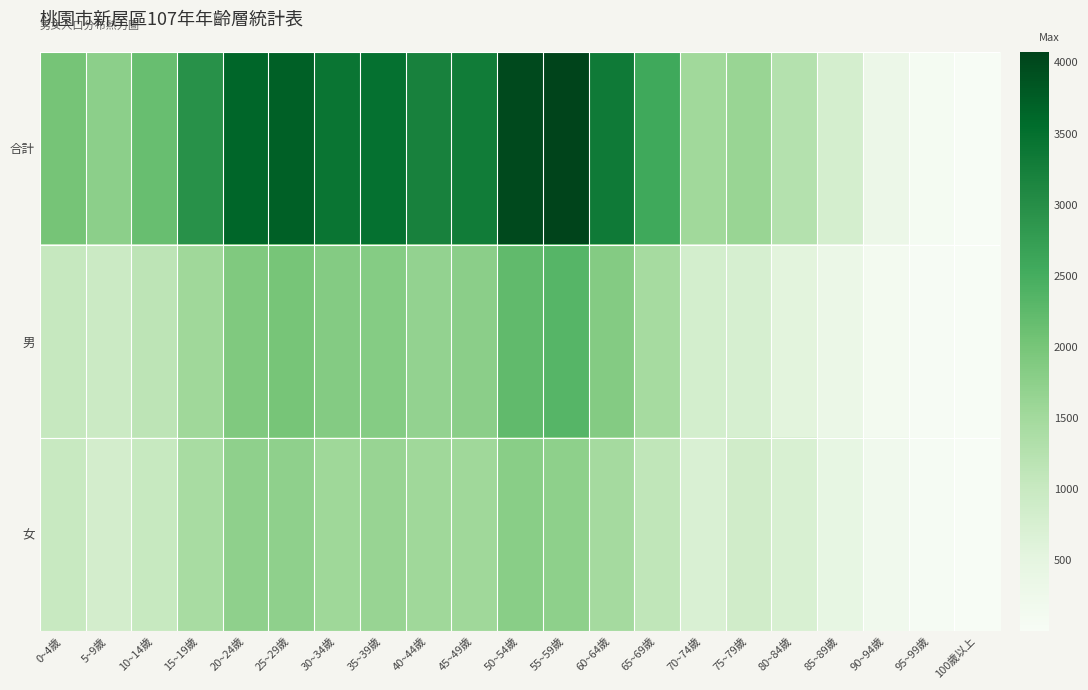

At 30~34歲, list the series in order from smallest to largest.

女, 男, 合計